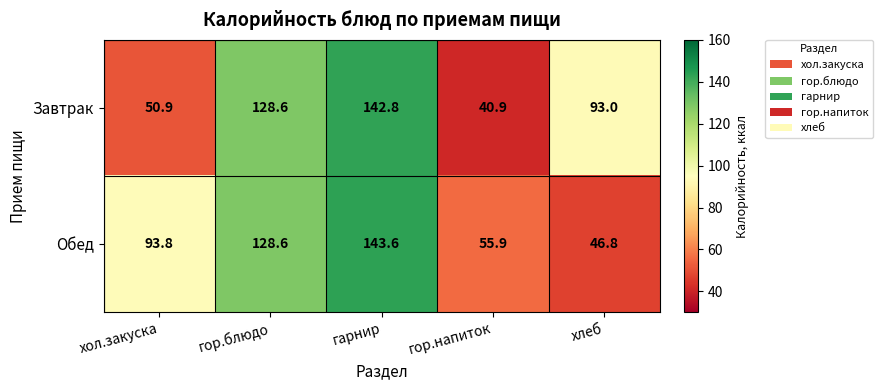

Count the number of data series in this chart.

2